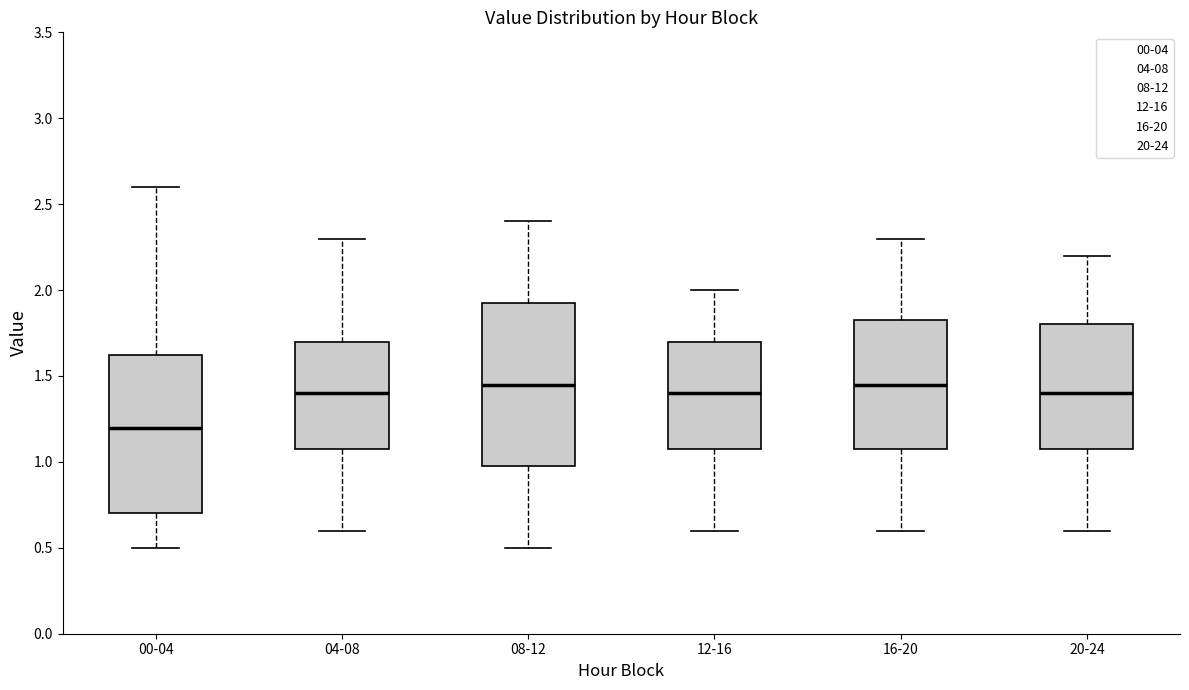

Reading left to right, read every box against the y-axis: the position of its median line, the range the box covers, and the ends of its whiskers. The values are not printed on the chart, so give them approximately, as read against the axis.

00-04: median 1.20, box 0.70 to 1.65, whiskers 0.50 to 2.60
04-08: median 1.40, box 1.10 to 1.70, whiskers 0.60 to 2.30
08-12: median 1.45, box 1.00 to 1.95, whiskers 0.50 to 2.40
12-16: median 1.40, box 1.10 to 1.70, whiskers 0.60 to 2.00
16-20: median 1.45, box 1.10 to 1.85, whiskers 0.60 to 2.30
20-24: median 1.40, box 1.10 to 1.80, whiskers 0.60 to 2.20